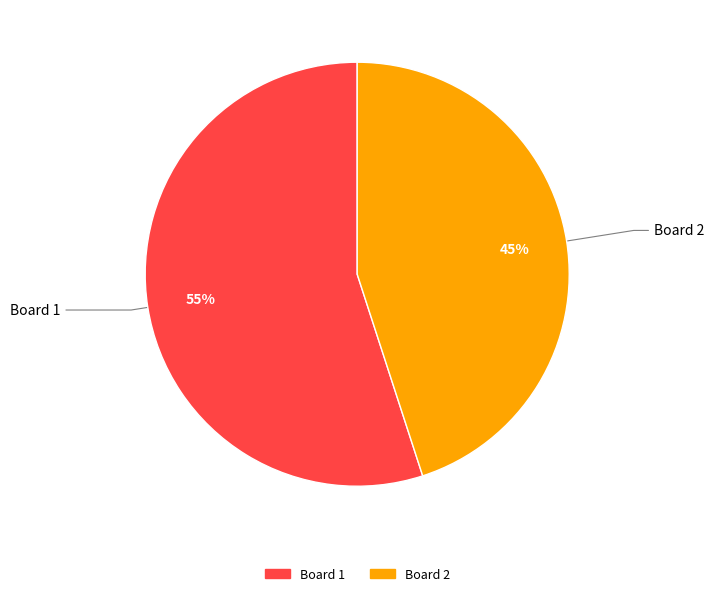

How many segments does this pie chart have?

2